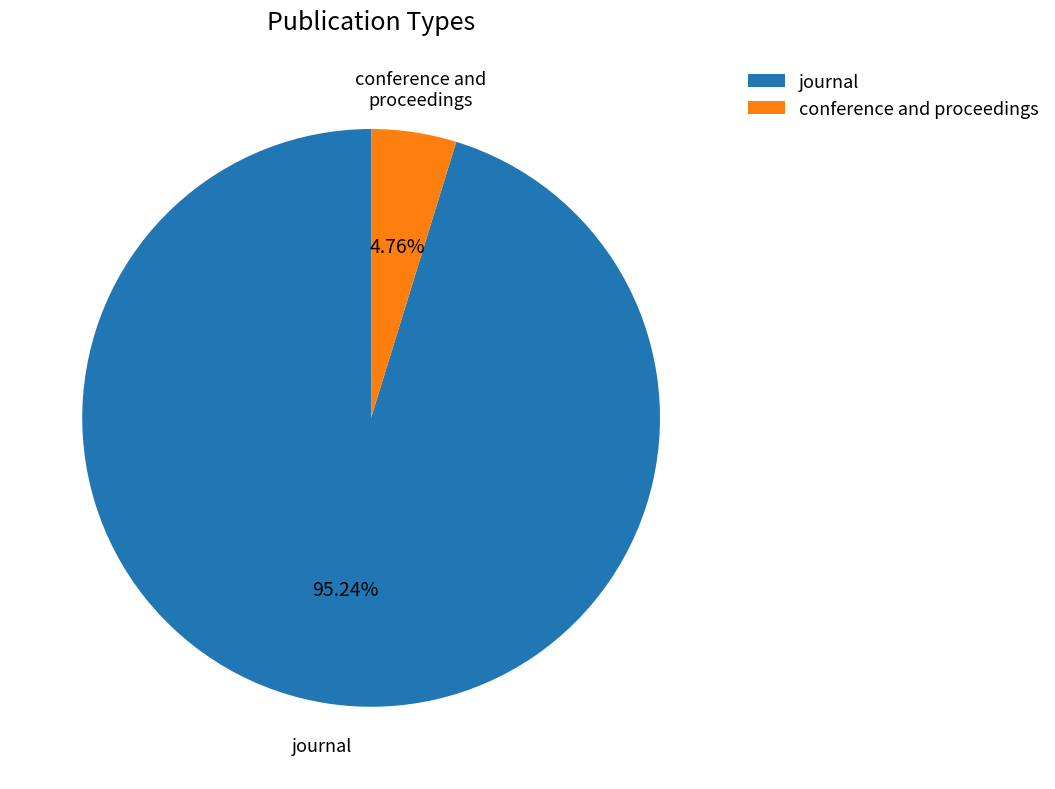

Approximately how many times larger is the value at journal compared to conference and proceedings?

20.0